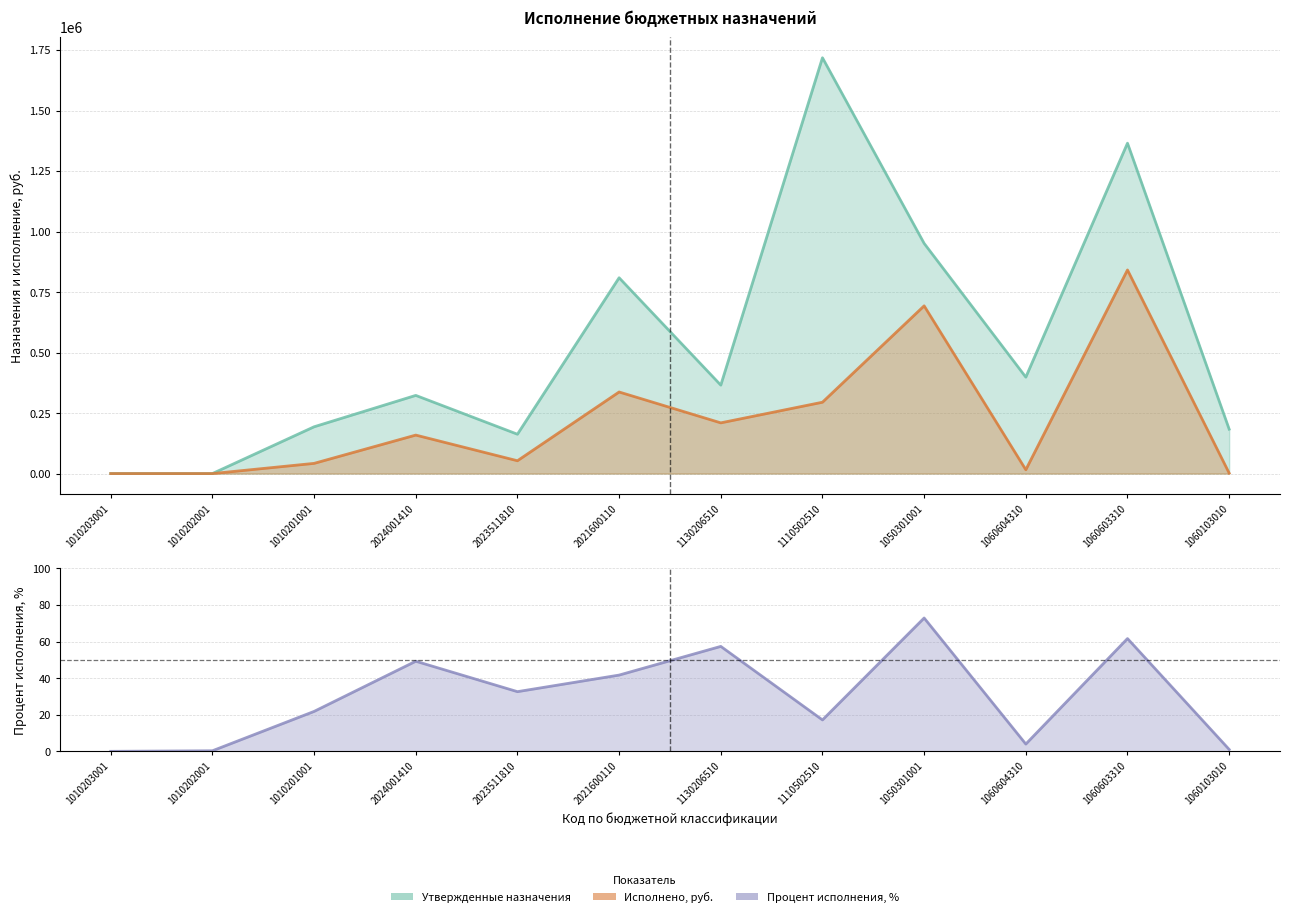

Which category has the lowest value in the Процент исполнения, % series?

1010203001